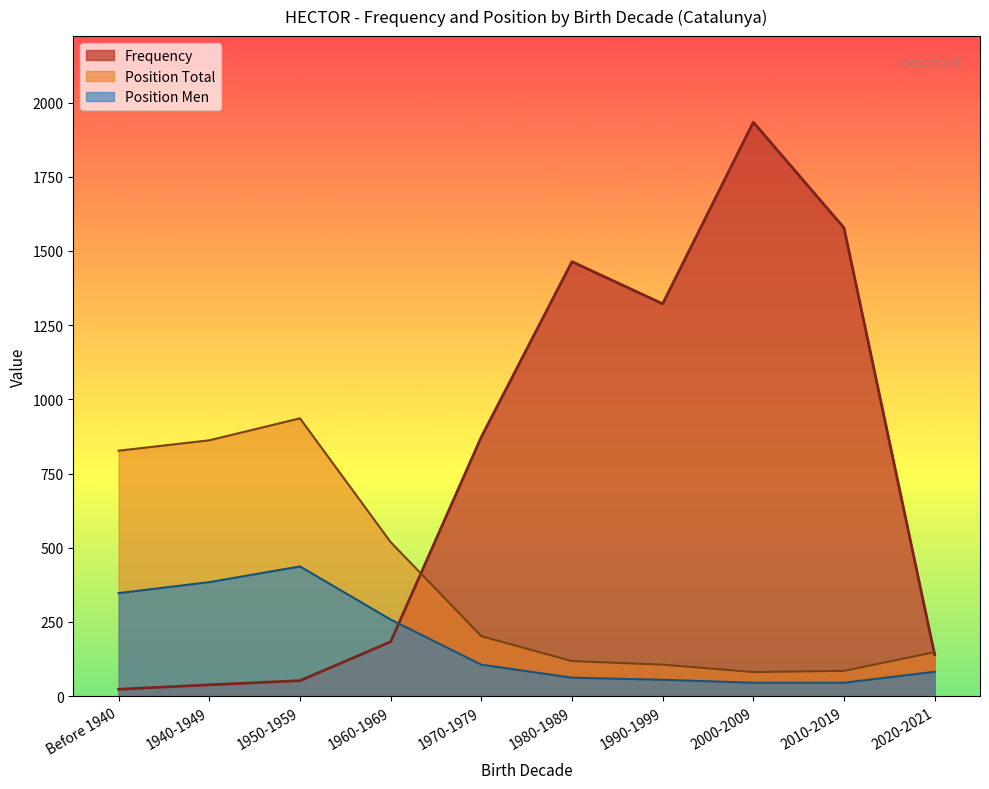

Reading right to left, transcribe all the data shown in this chart.

Frequency: 139	1578	1934	1322	1464	873	183	52	38	23
Position Total: 148	85	81	106	118	202	519	936	862	827
Position Men: 82	45	45	55	62	106	258	437	384	347